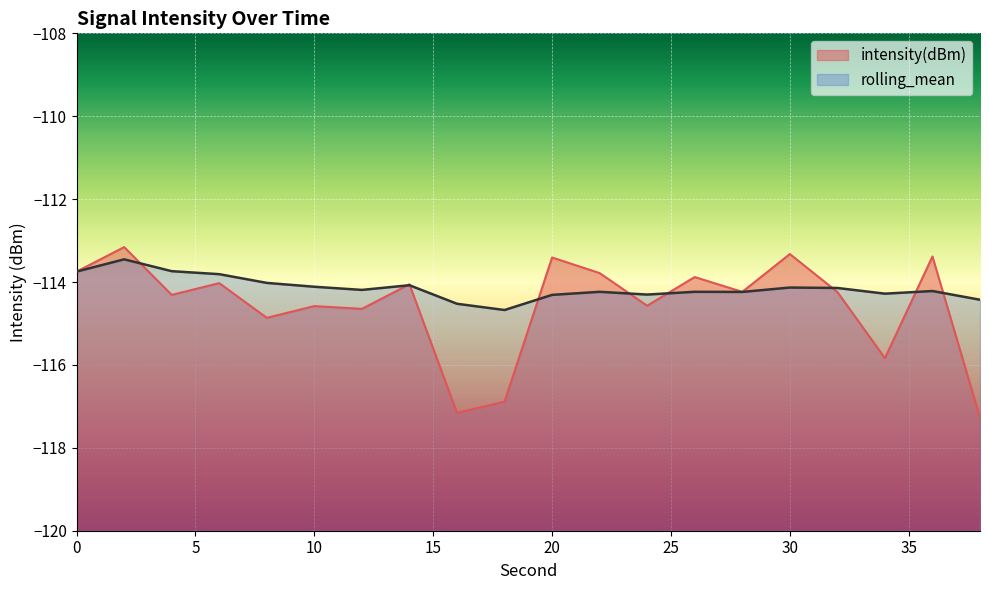

The value of rolling_mean at 16 is -177.1. True or false?

False